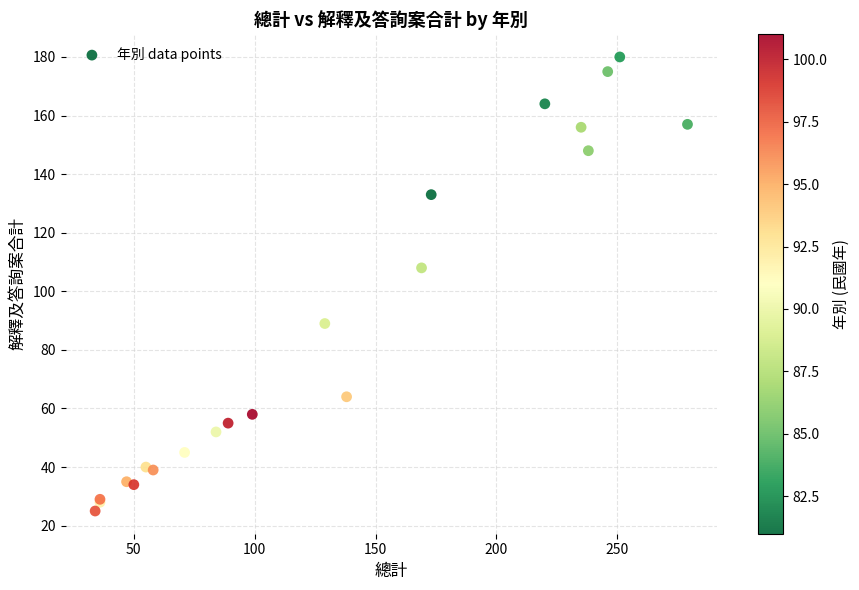

What Y value in the scatter plot is closest to 102?

108